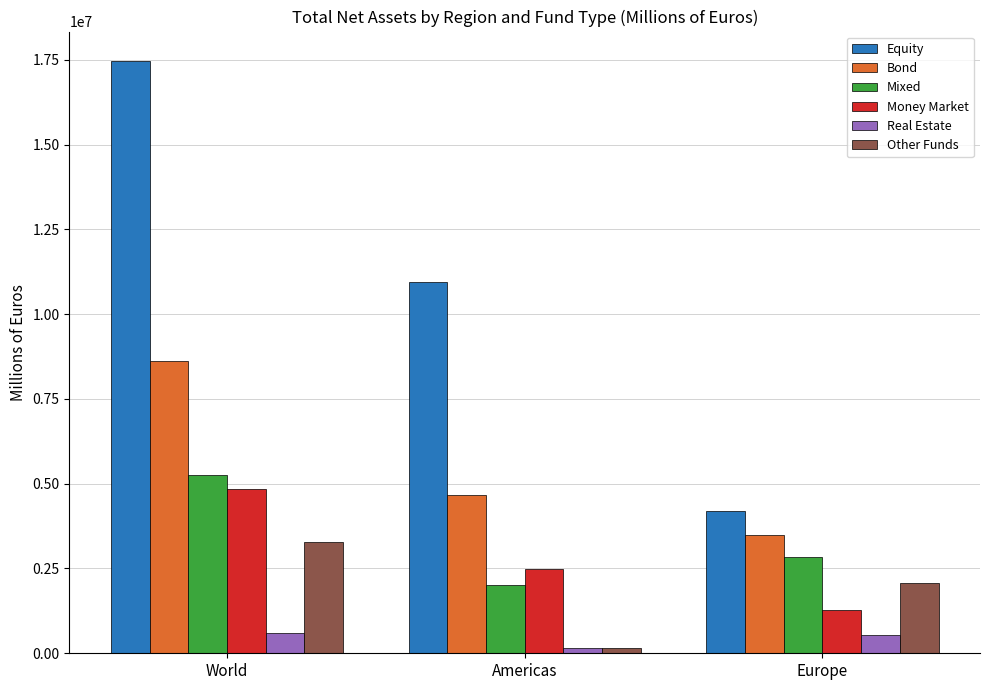

At which category does the chart reach its minimum across all series?

Americas